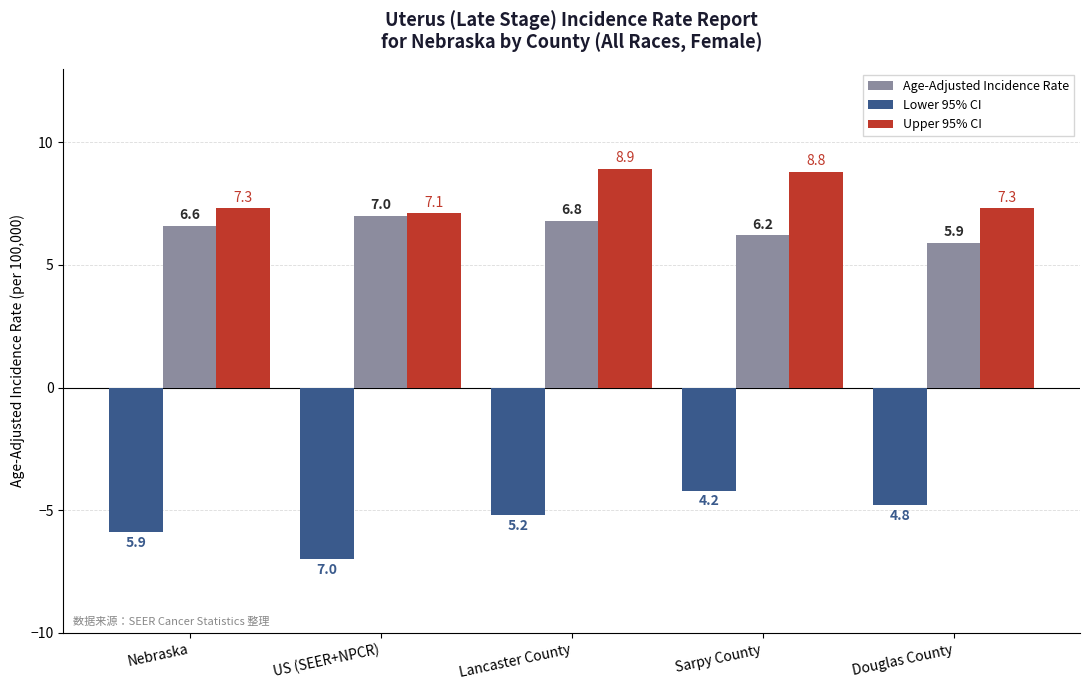

What is the sum of the Lower 95% CI values at US (SEER+NPCR) and Nebraska?

-12.9